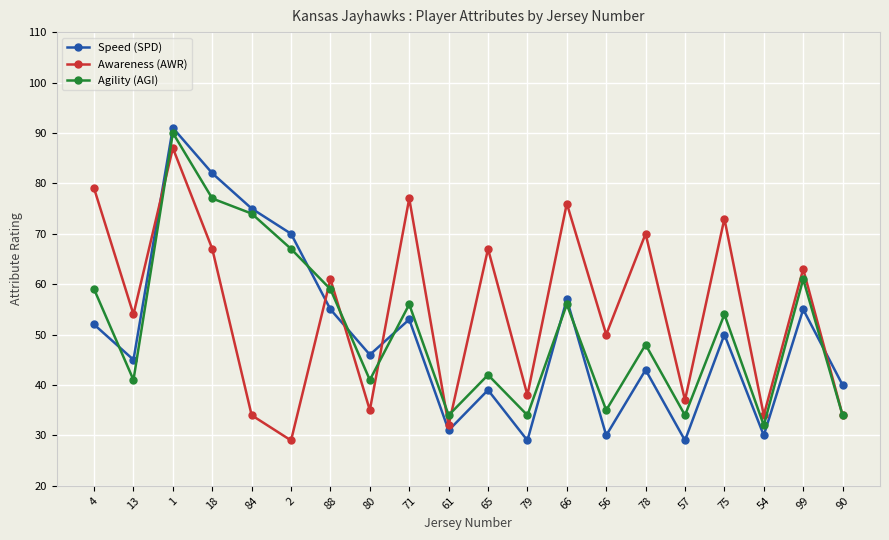

What is the label of the 19th point from the left?

99